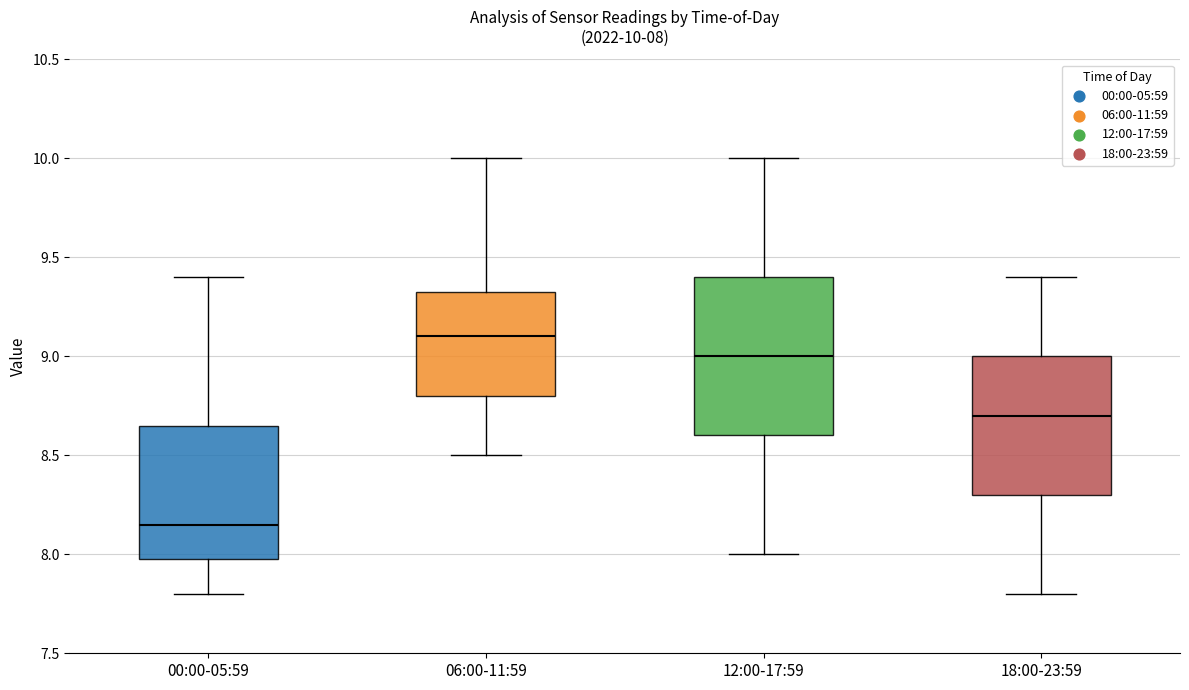

Which box is the tallest, from its lower edge to its upper edge?

12:00-17:59